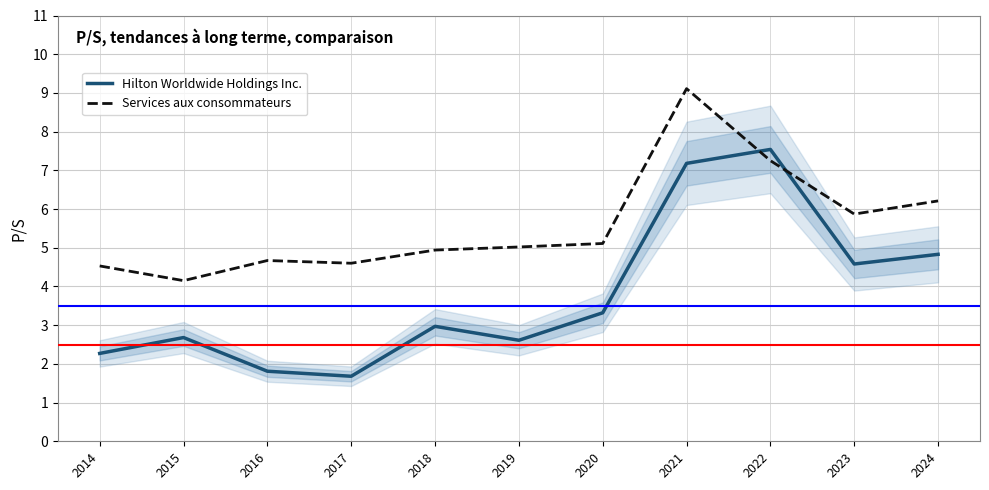

The Services aux consommateurs series shows 7.2 at 2022. True or false?

True